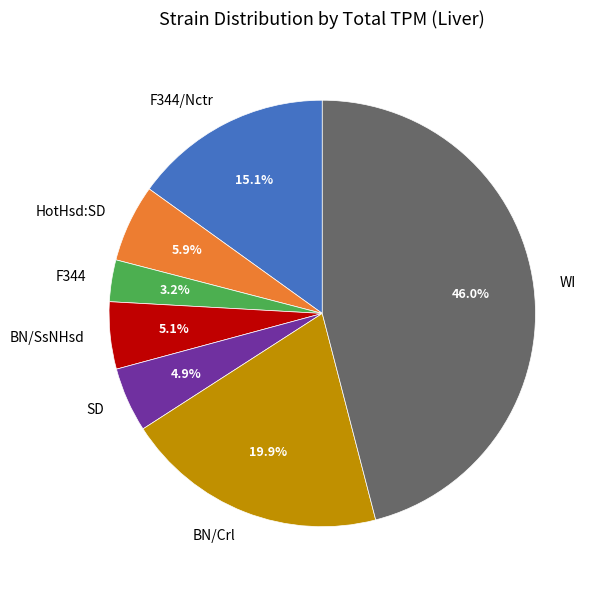

To the nearest percent, what is the difference between the largest and smallest slice percentages?

43%